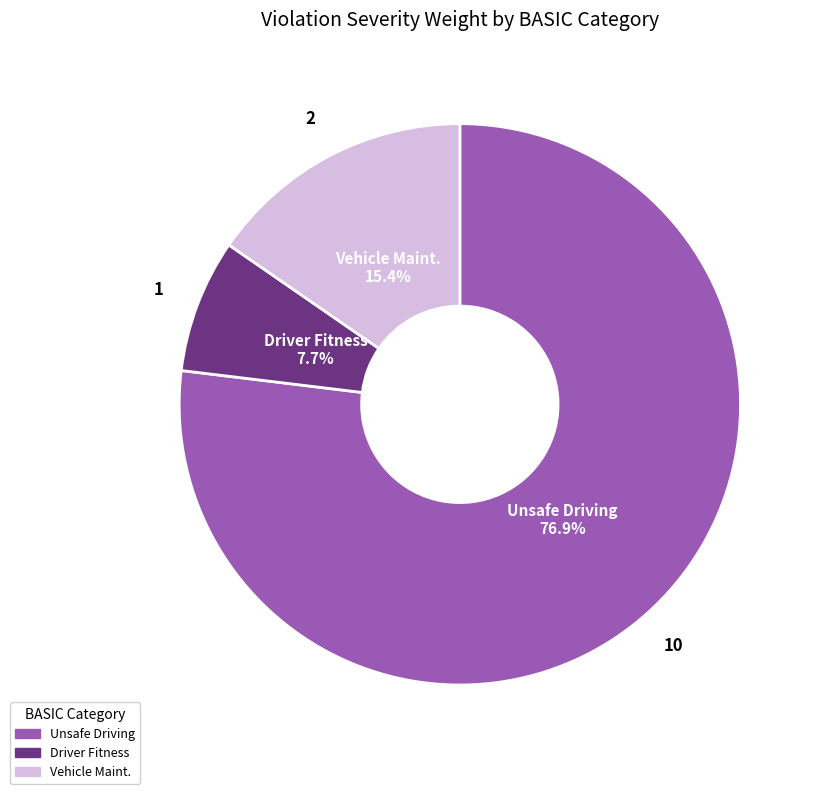

Which has a higher value, Unsafe Driving or Vehicle Maint.?

Unsafe Driving